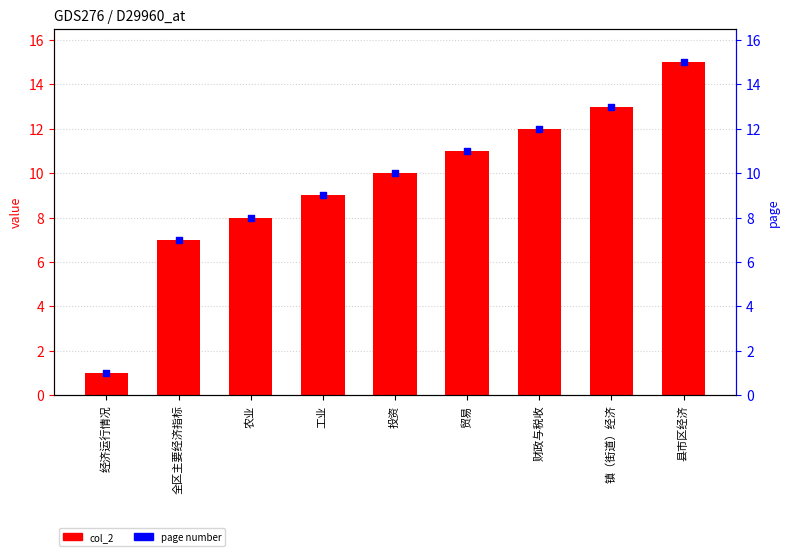

Which series has the largest total across all categories?

col_2